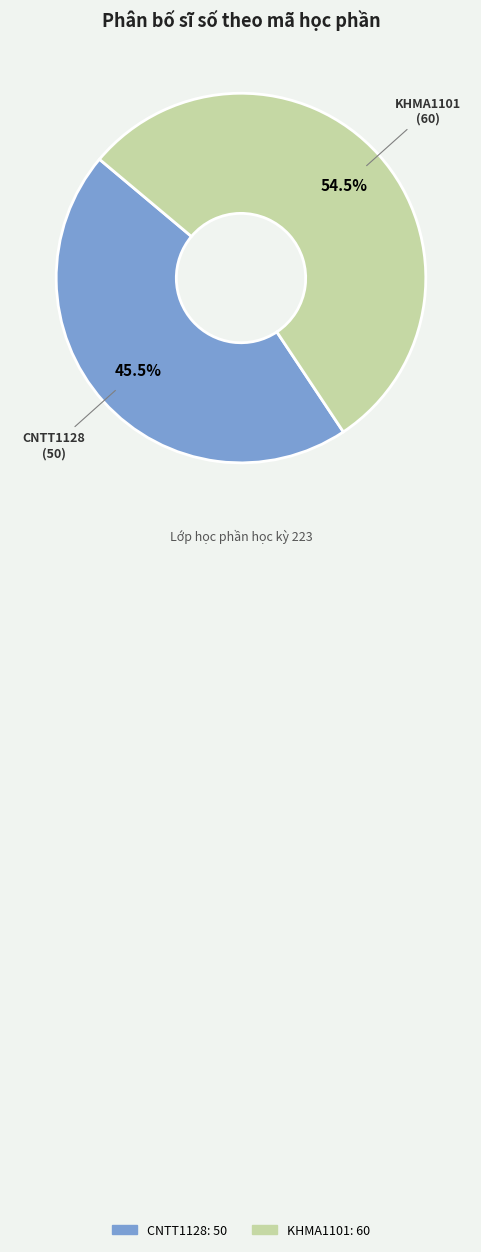

Approximately how many times larger is the value at KHMA1101 compared to CNTT1128?

1.2